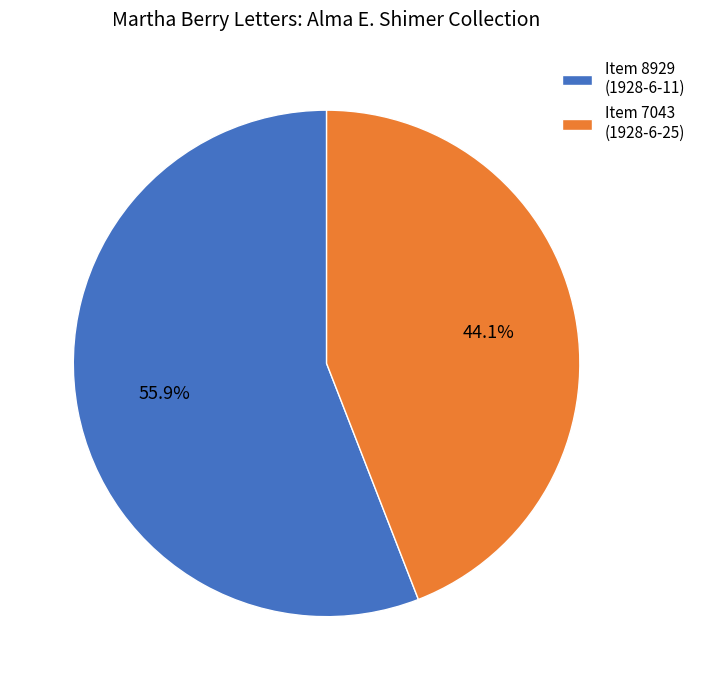

Approximately how many times larger is the value at Item 7043 (1928-6-25) compared to Item 8929 (1928-6-11)?

0.8